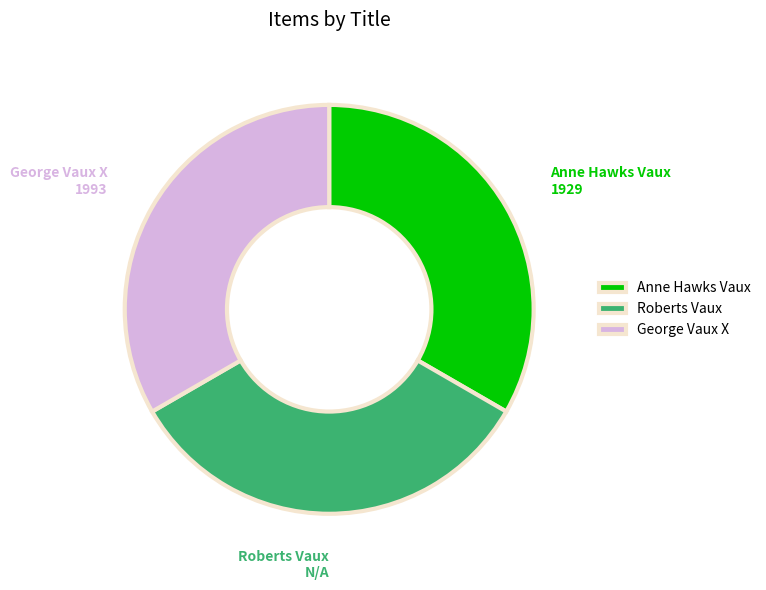

How many segments does this pie chart have?

3